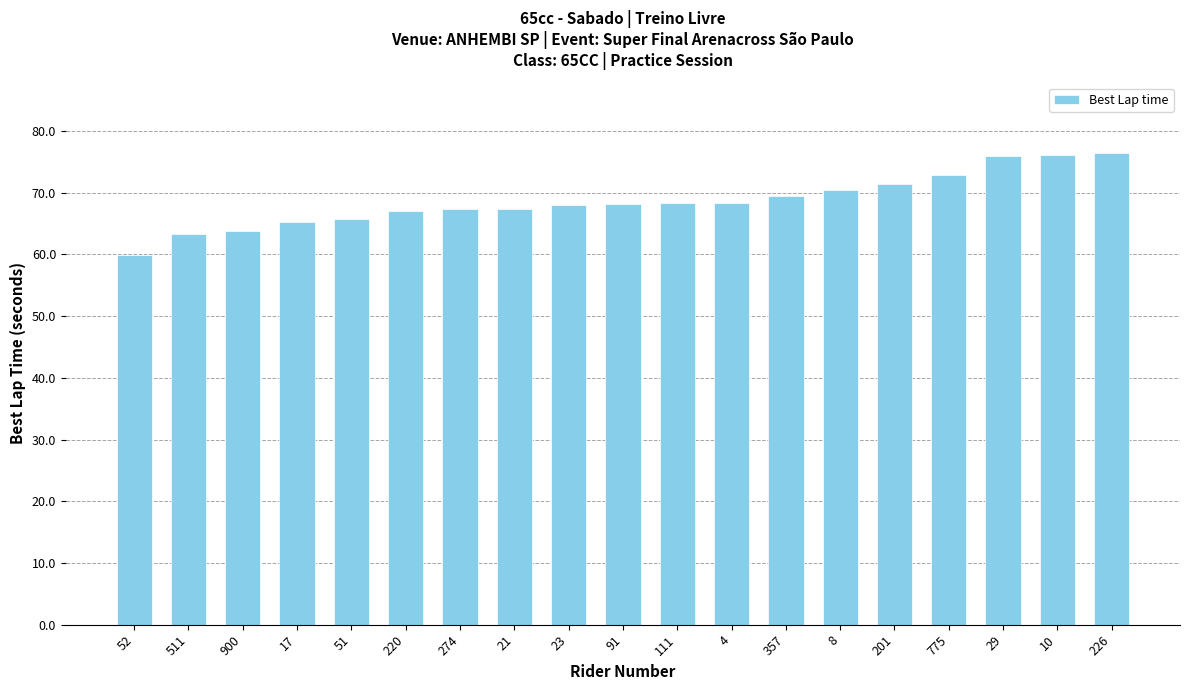

What is the difference between the values at 51 and 775?

7.1